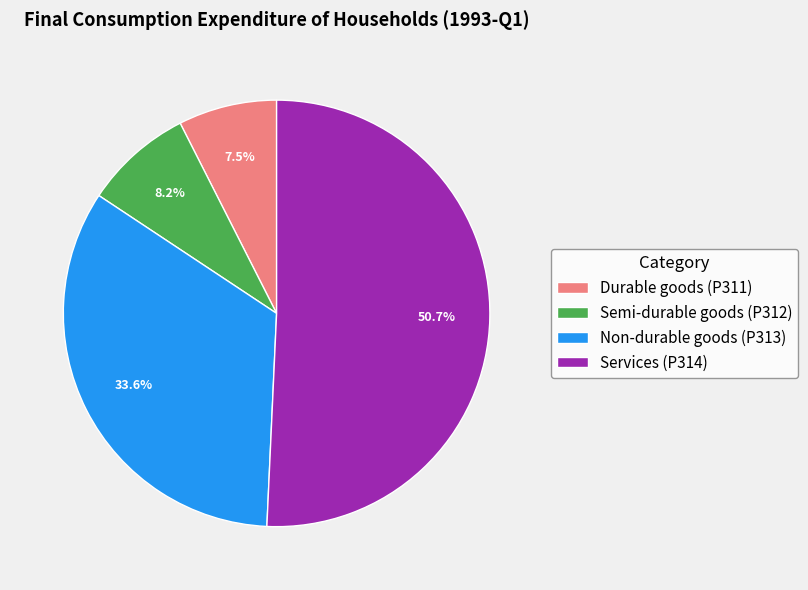

To the nearest percent, what percentage of the pie is Semi-durable goods (P312)?

8%